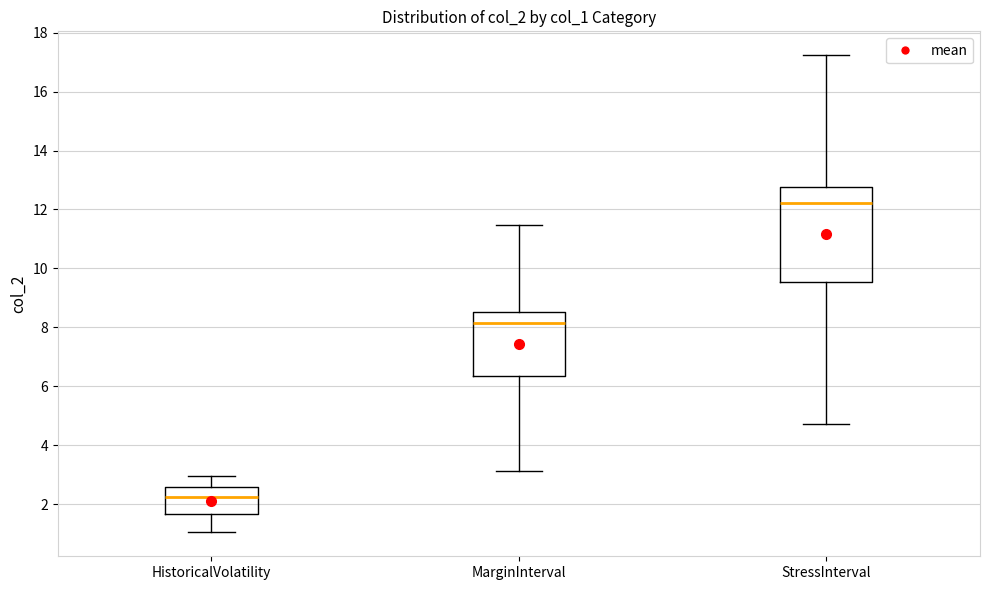

Reading left to right, transcribe this box plot: for each box, give where its median line is, the range the box spans, and where its two whiskers end, as read against the y-axis. The values are not printed on the chart, so give them approximately, as read against the axis.

HistoricalVolatility: median 2.2, box 1.6 to 2.6, whiskers 1.0 to 3.0
MarginInterval: median 8.2, box 6.4 to 8.6, whiskers 3.2 to 11.4
StressInterval: median 12.2, box 9.6 to 12.8, whiskers 4.8 to 17.2